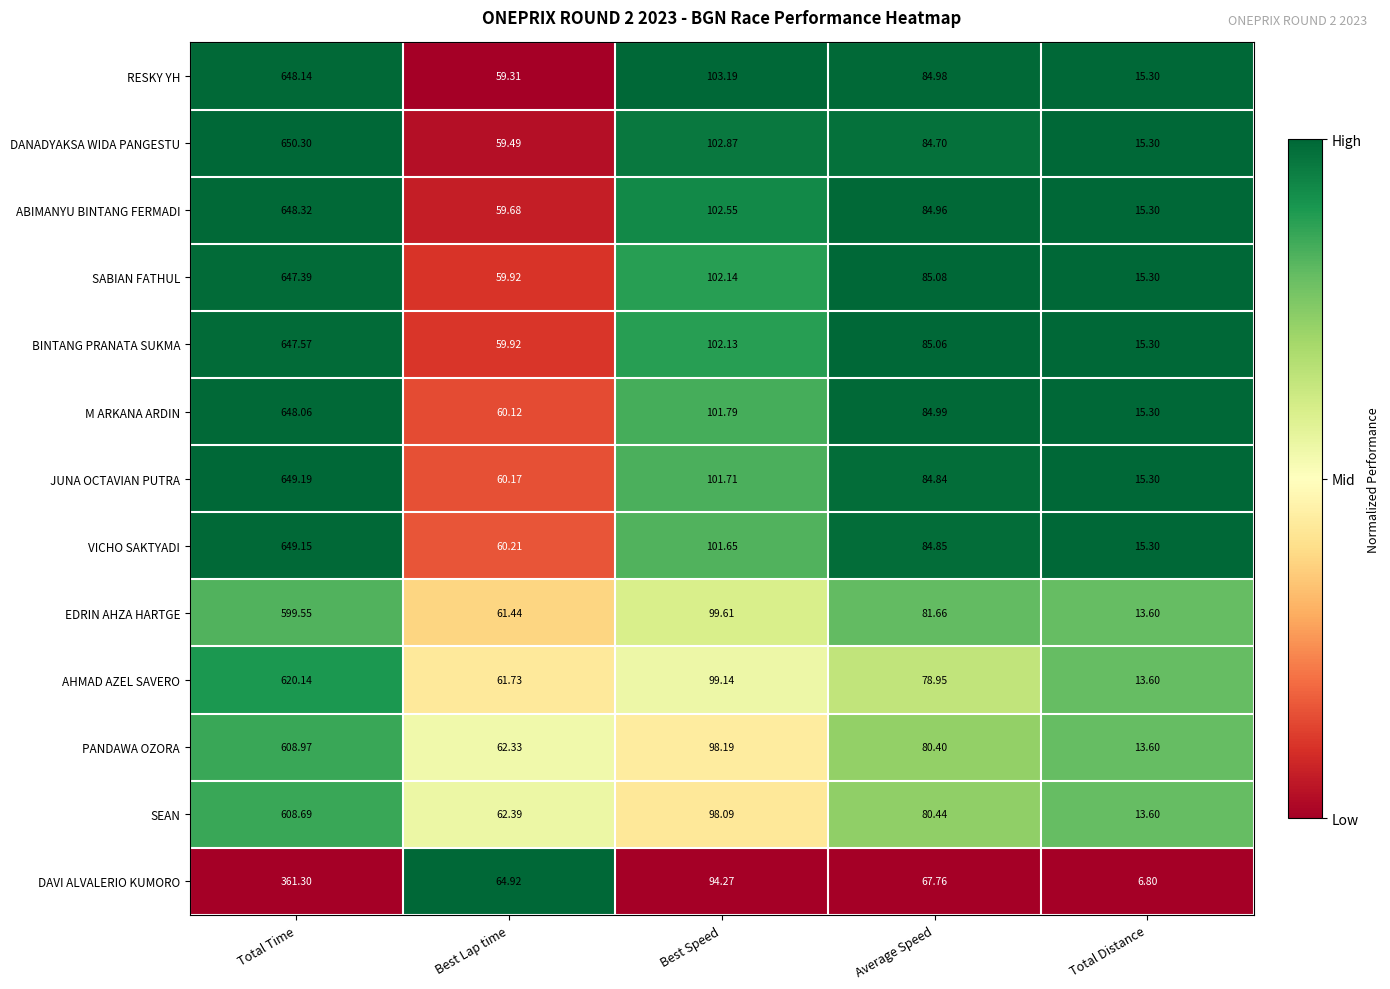

Where does the SEAN series first go above 80?

Total Time